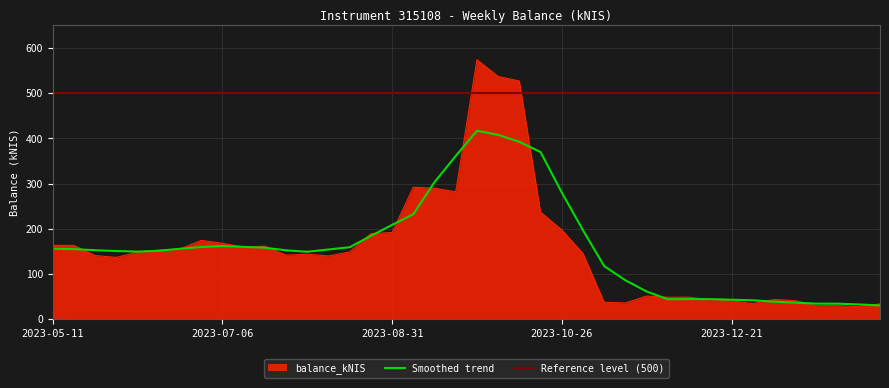

Which category has the highest value across all series?

2023-09-28